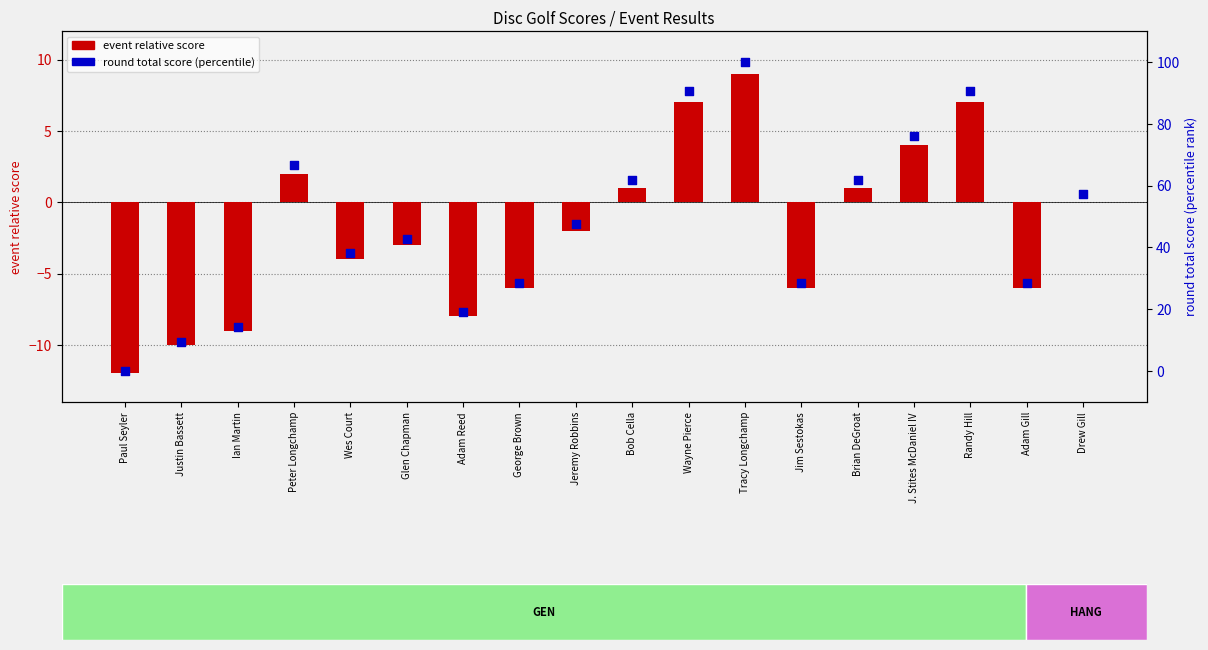

What is the total value across all series at Justin Bassett?

-0.5